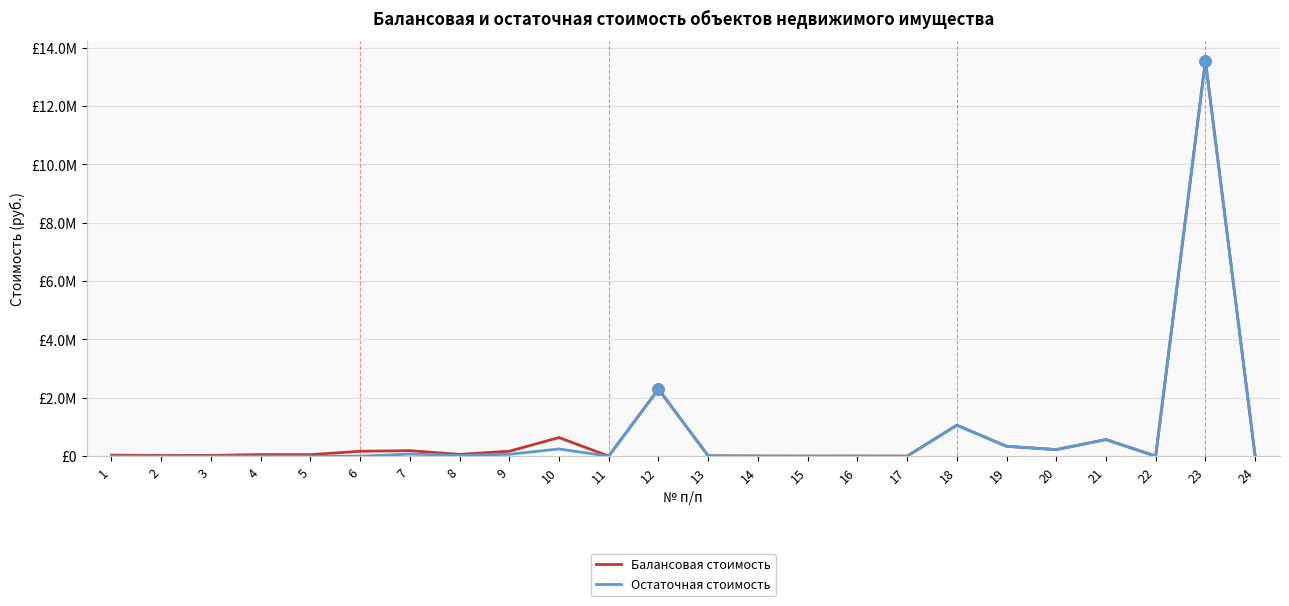

At which label does Остаточная стоимость first exceed 3611?

7